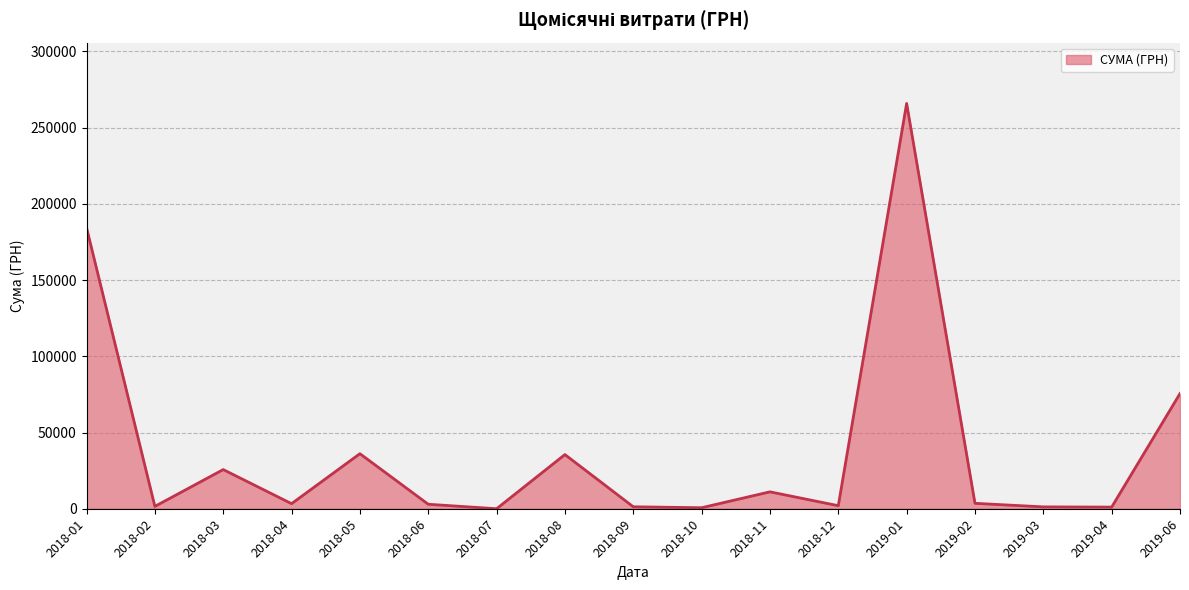

What is the greatest value displayed?

265867.7